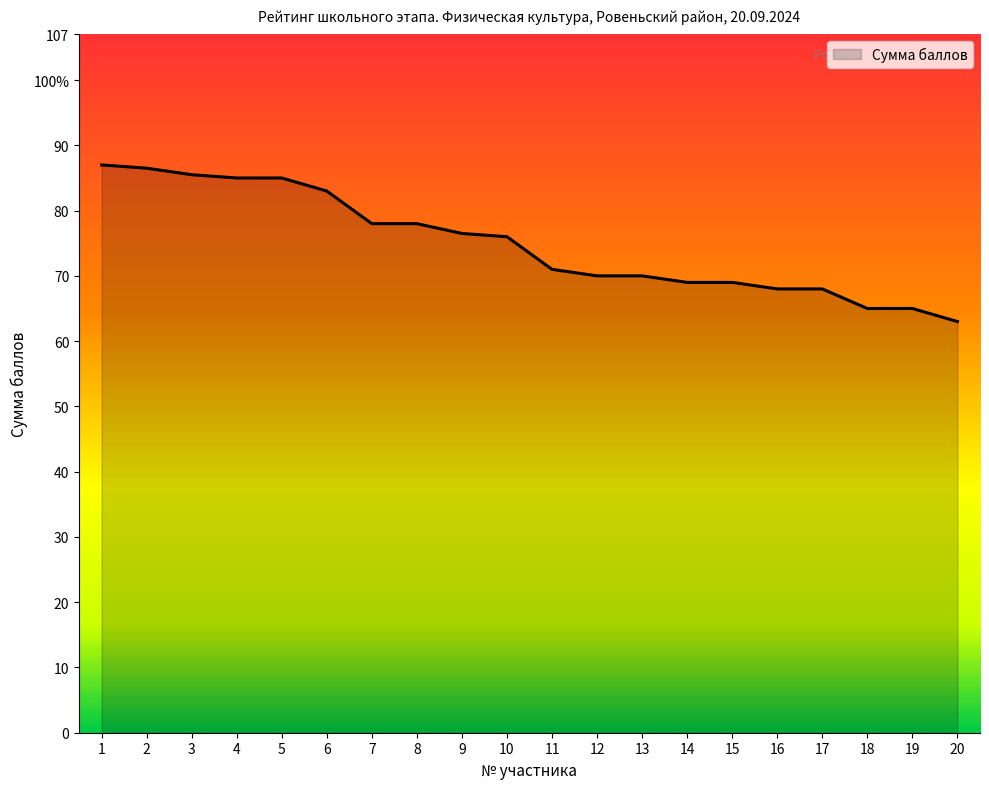

The chart shows a value of 85.0 at 5. True or false?

True